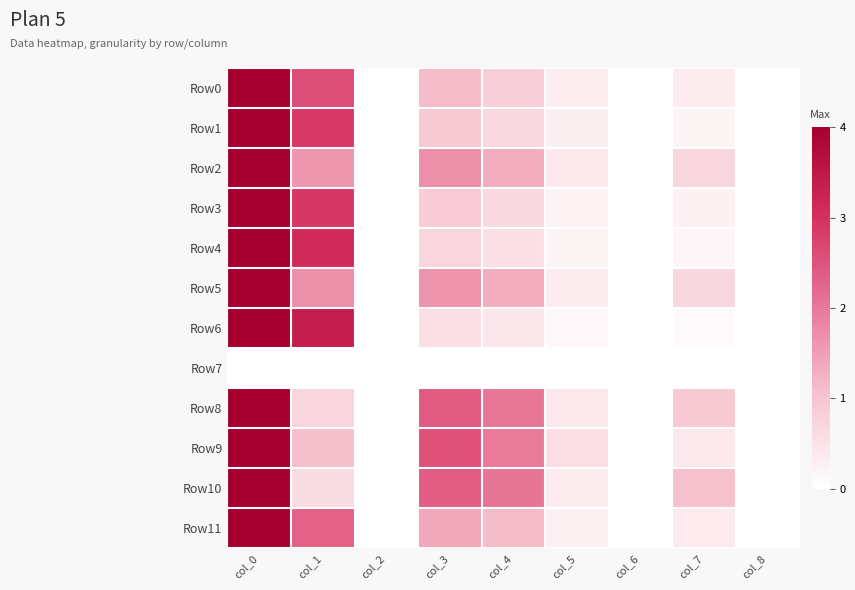

Which series has the largest total across all categories?

Row9